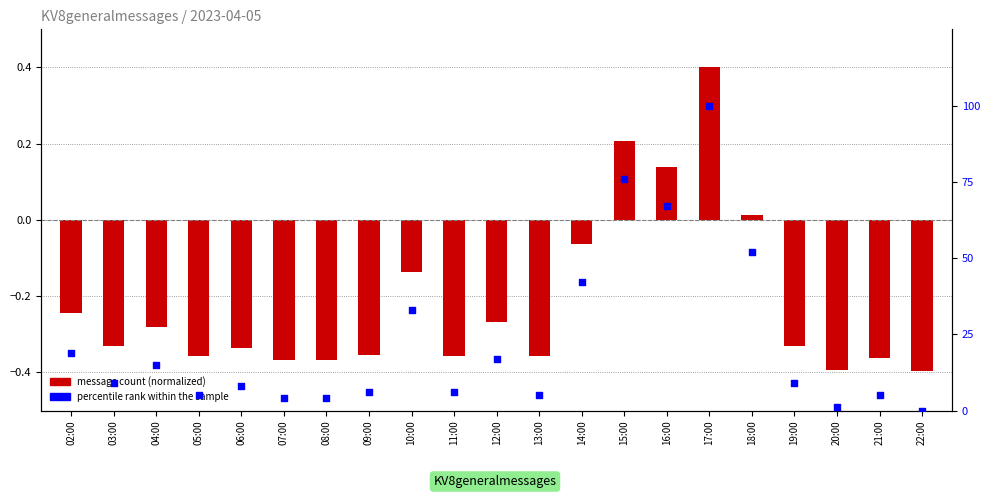

What are all the series names shown in the legend?

message count (normalized), percentile rank within the sample